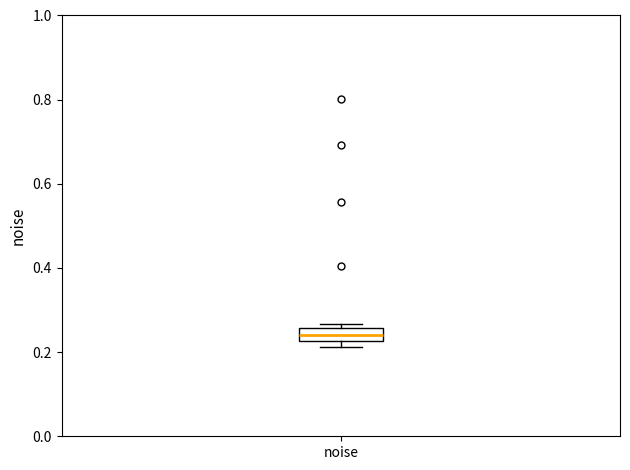

Where is the upper edge of the box for noise on the y-axis? The values are not printed on the chart, so give them approximately, as read against the axis.

0.26